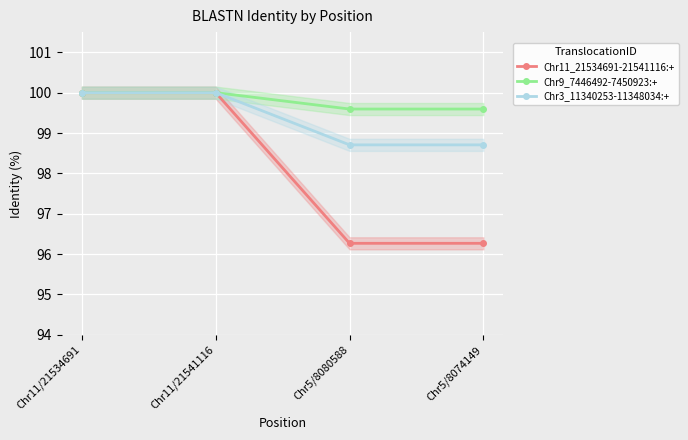

What is the total value across all series at Chr11/21534691?

300.0